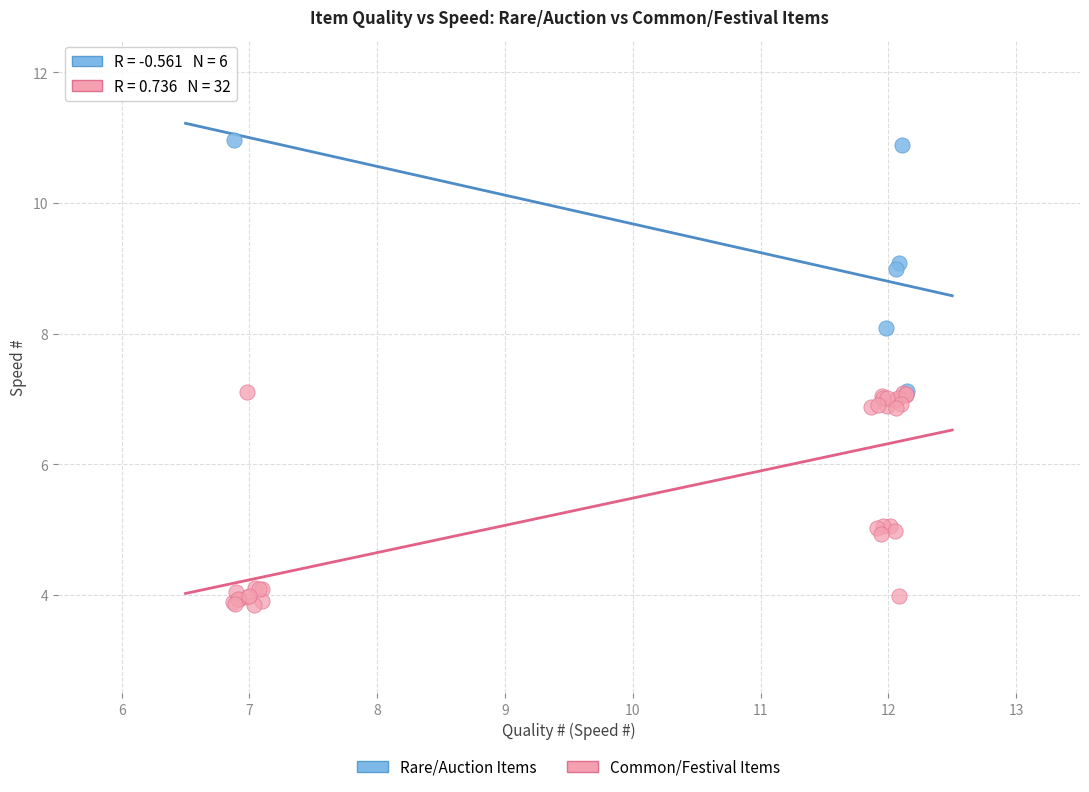

What are all the series names shown in the legend?

Rare/Auction Items, Common/Festival Items